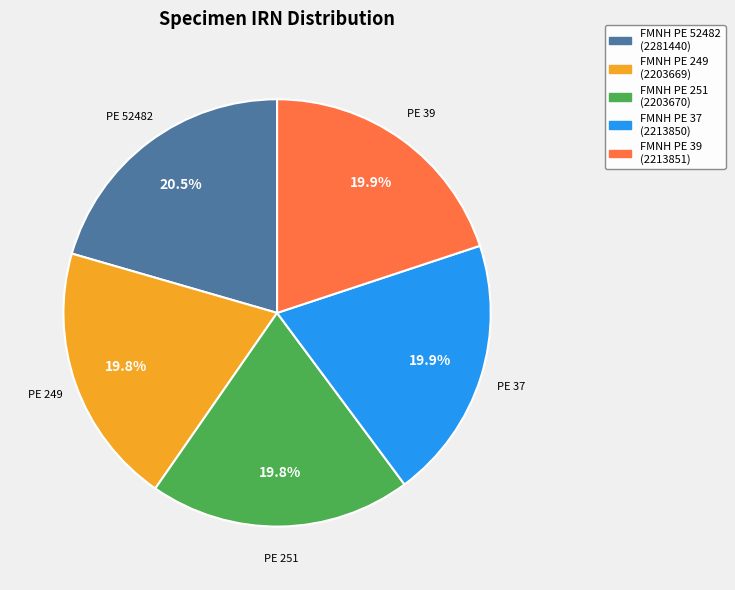

Which category has the biggest portion of the pie?

FMNH PE 52482